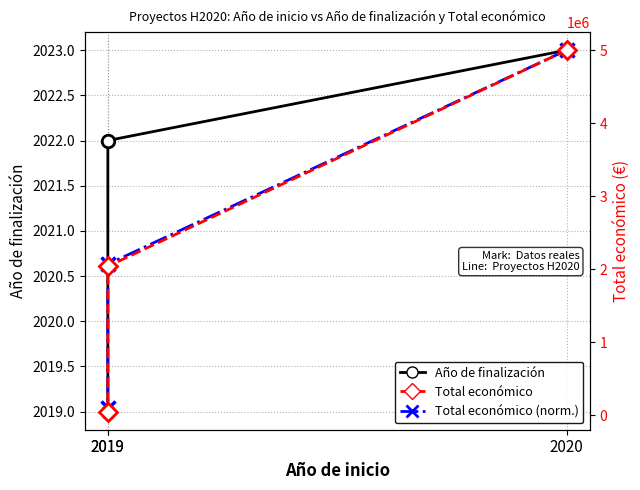

What is the minimum value for Total económico?

50000.0